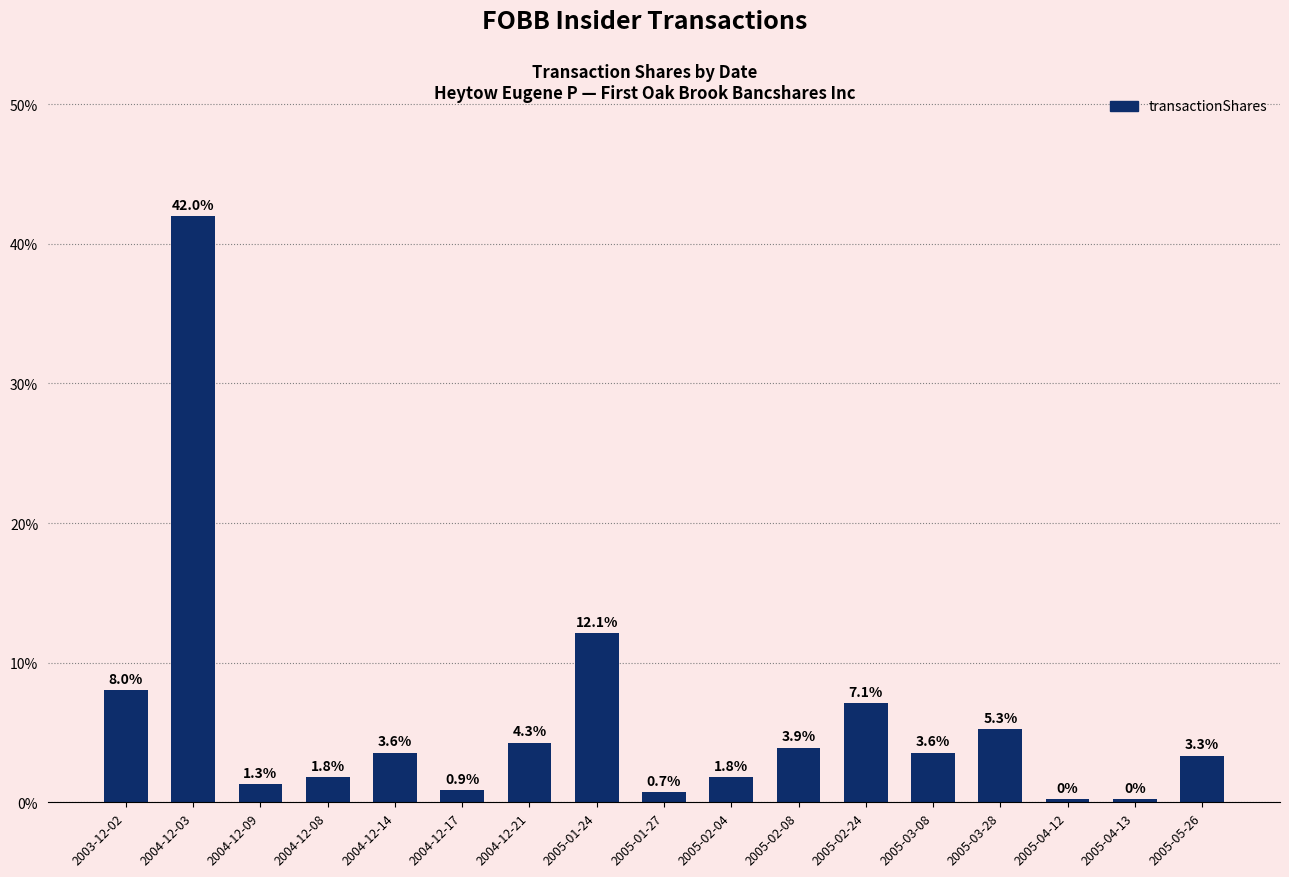

How many values exceed 3?

10